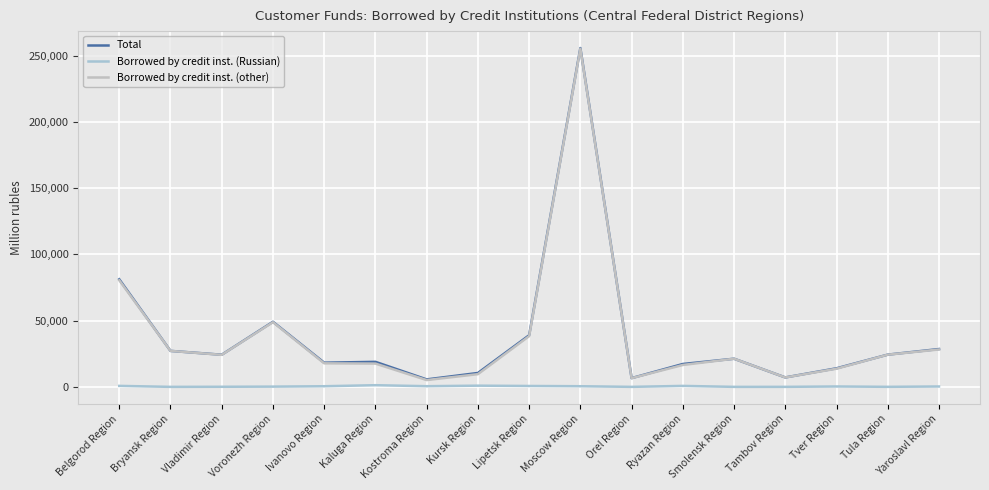

Reading right to left, list all the values displayed in this chart.

Total: Yaroslavl Region=28575	Tula Region=24338	Tver Region=14025	Tambov Region=7125	Smolensk Region=21254	Ryazan Region=17283	Orel Region=6598	Moscow Region=255891	Lipetsk Region=38995	Kursk Region=10491	Kostroma Region=5638	Kaluga Region=18904	Ivanovo Region=18264	Voronezh Region=49151	Vladimir Region=24277	Bryansk Region=27175	Belgorod Region=81254
Borrowed by credit inst. (Russian): Yaroslavl Region=295	Tula Region=26	Tver Region=299	Tambov Region=8	Smolensk Region=0	Ryazan Region=729	Orel Region=0	Moscow Region=483	Lipetsk Region=671	Kursk Region=903	Kostroma Region=504	Kaluga Region=1257	Ivanovo Region=475	Voronezh Region=189	Vladimir Region=69	Bryansk Region=0	Belgorod Region=742
Borrowed by credit inst. (other): Yaroslavl Region=28237	Tula Region=24312	Tver Region=13726	Tambov Region=7117	Smolensk Region=21254	Ryazan Region=16527	Orel Region=6560	Moscow Region=255408	Lipetsk Region=38325	Kursk Region=9587	Kostroma Region=5133	Kaluga Region=17583	Ivanovo Region=17789	Voronezh Region=48855	Vladimir Region=24207	Bryansk Region=27175	Belgorod Region=80510